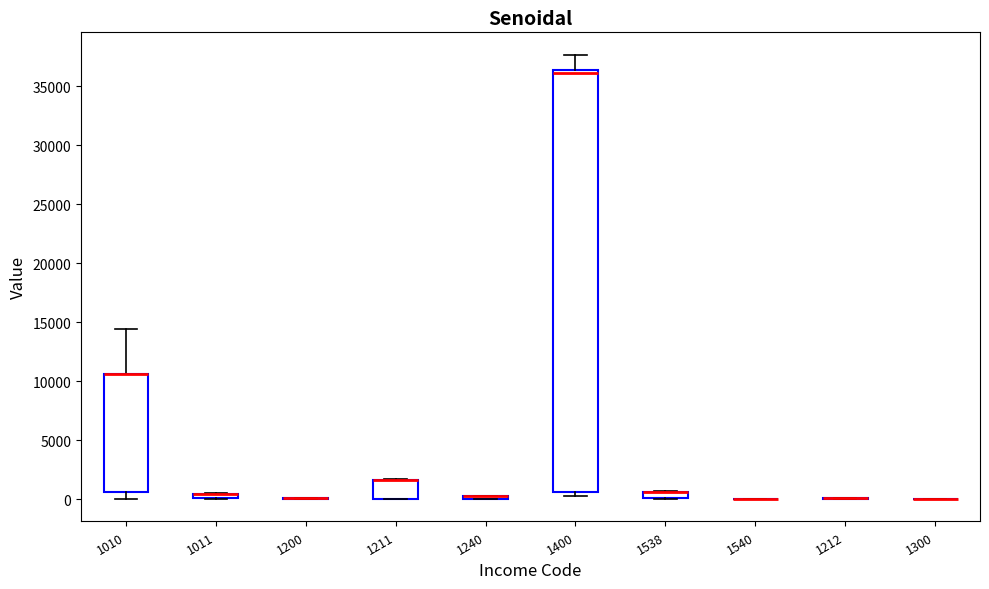

Comparing the boxes themselves (not the whiskers), which one is the tallest?

1400